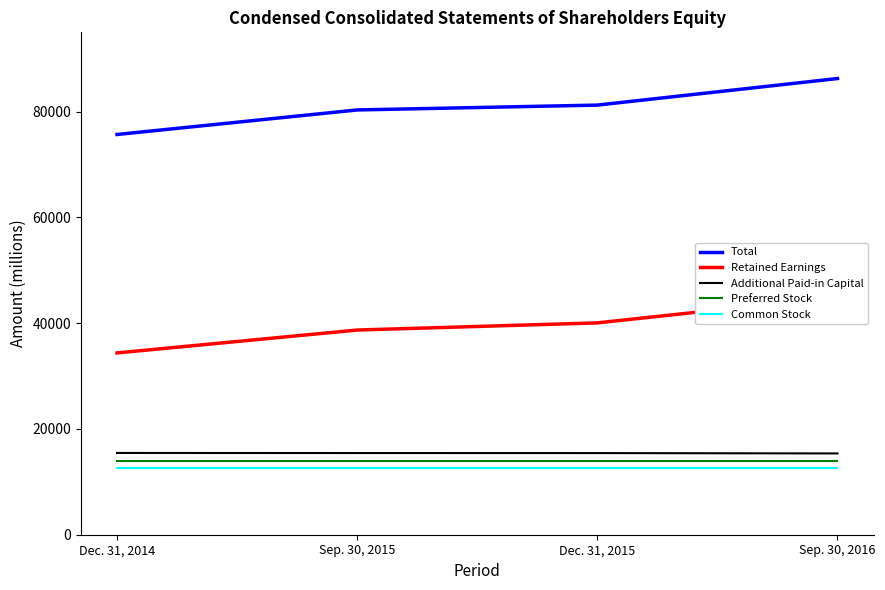

True or false: Preferred Stock has more than 0 points higher than both neighbors.

False